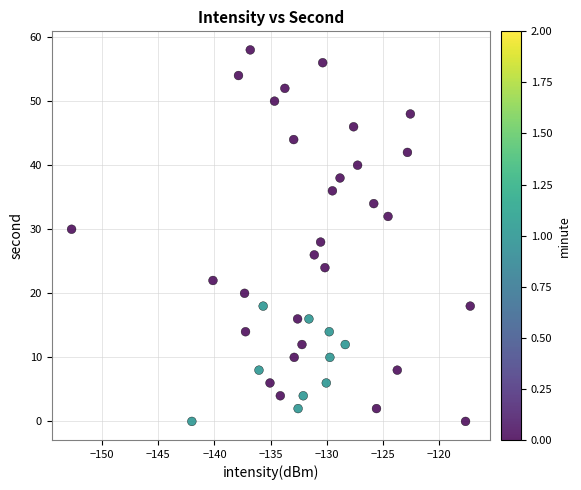

What is the range of Y values (max minus min)?

58